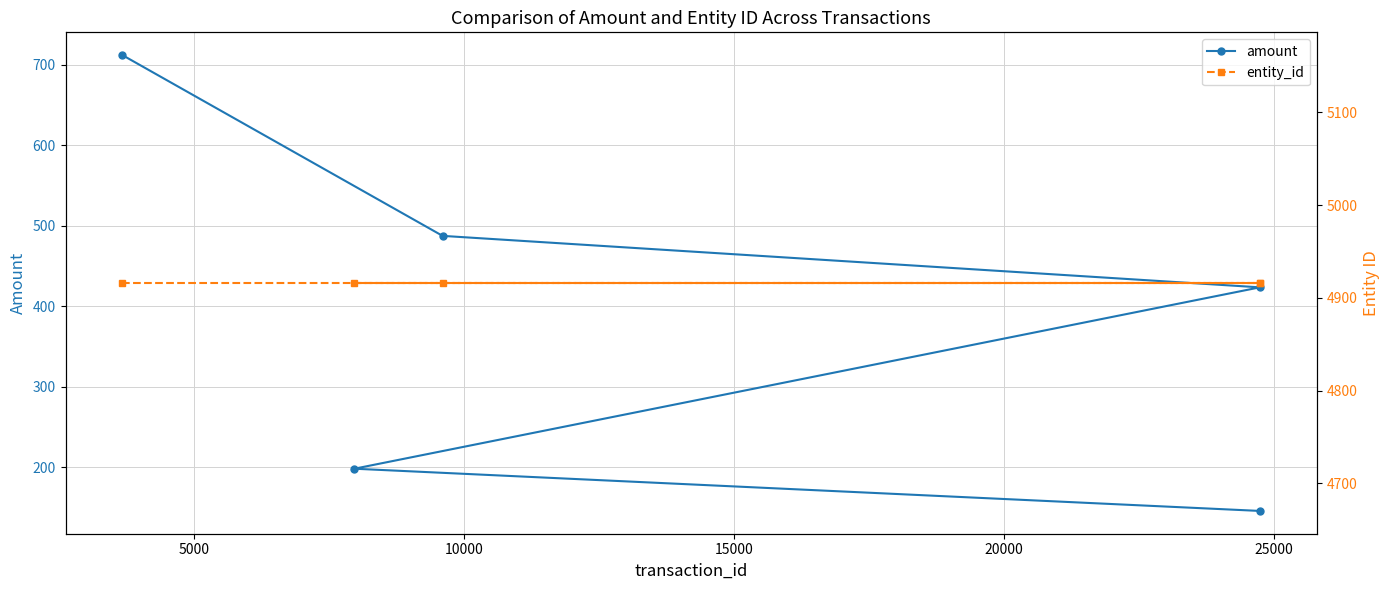

What is the value of the amount point at the 5th from the left?

423.7